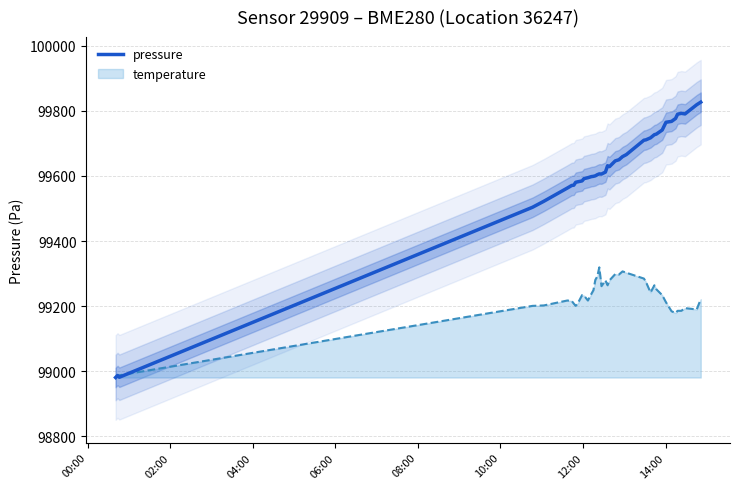

What is the maximum value for temperature?

99319.2